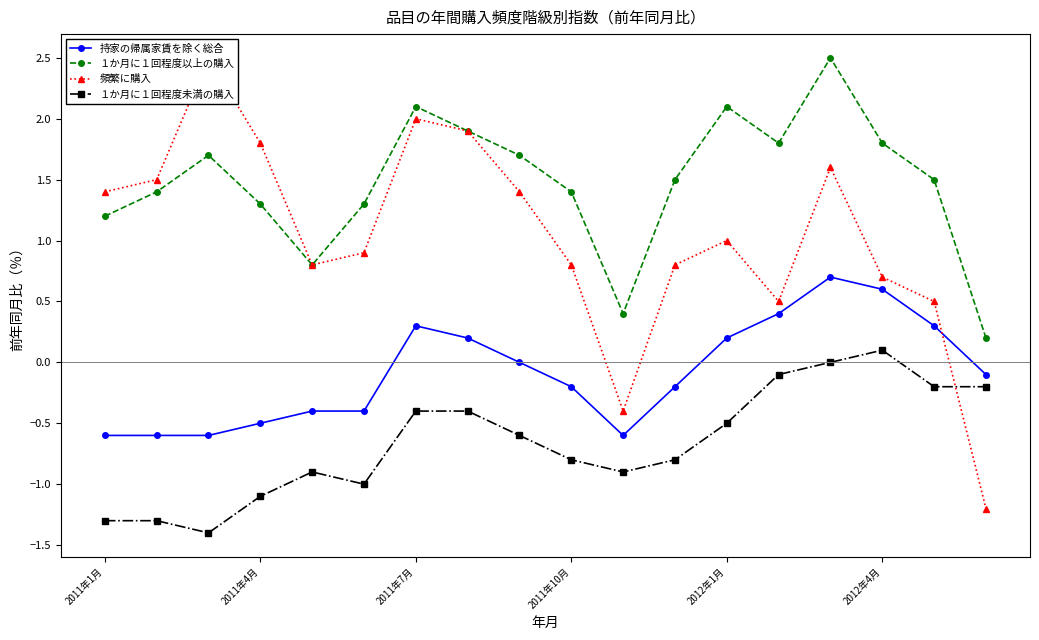

Reading left to right, list all the values displayed in this chart.

持家の帰属家賃を除く総合: -0.6	-0.6	-0.6	-0.5	-0.4	-0.4	0.3	0.2	0.0	-0.2	-0.6	-0.2	0.2	0.4	0.7	0.6	0.3	-0.1
１か月に１回程度以上の購入: 1.2	1.4	1.7	1.3	0.8	1.3	2.1	1.9	1.7	1.4	0.4	1.5	2.1	1.8	2.5	1.8	1.5	0.2
頻繁に購入: 1.4	1.5	2.5	1.8	0.8	0.9	2.0	1.9	1.4	0.8	-0.4	0.8	1.0	0.5	1.6	0.7	0.5	-1.2
１か月に１回程度未満の購入: -1.3	-1.3	-1.4	-1.1	-0.9	-1.0	-0.4	-0.4	-0.6	-0.8	-0.9	-0.8	-0.5	-0.1	0.0	0.1	-0.2	-0.2